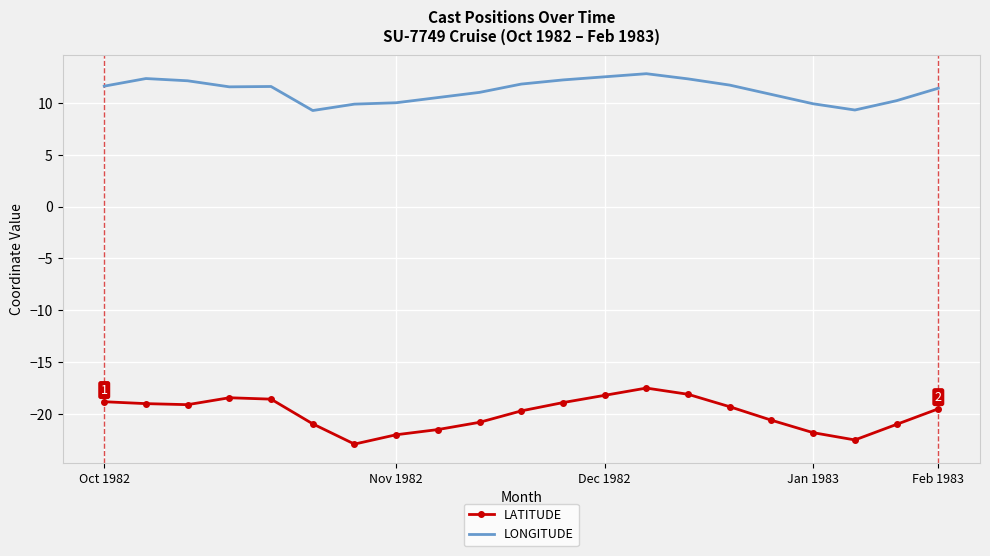

In LATITUDE, how many points are higher than both neighbors (excluding endpoints)?

2